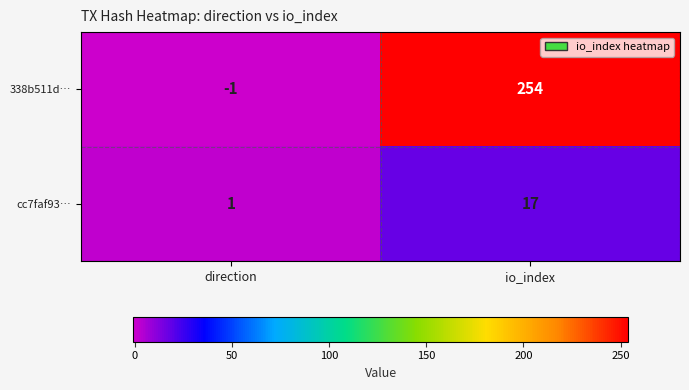

At which label is cc7faf93… closest to 9?

direction